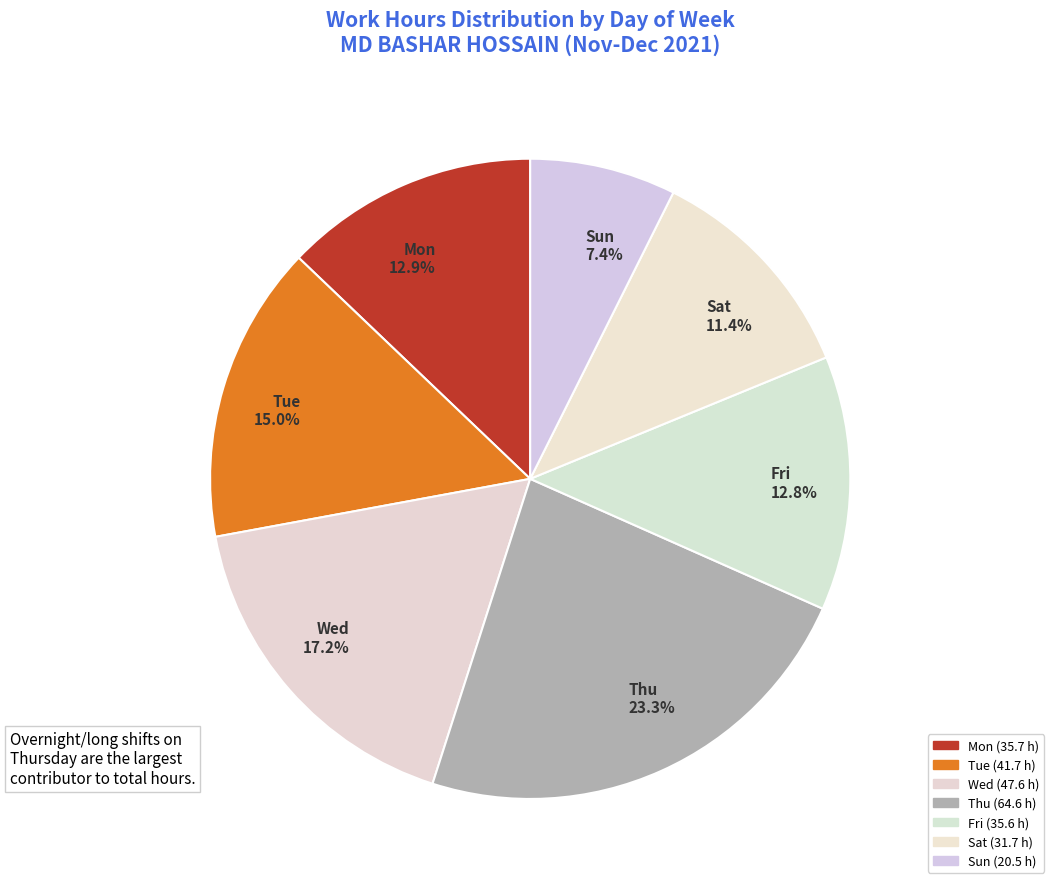

Approximately how many times larger is the value at Wed 17.2% compared to Tue 15.0%?

1.1